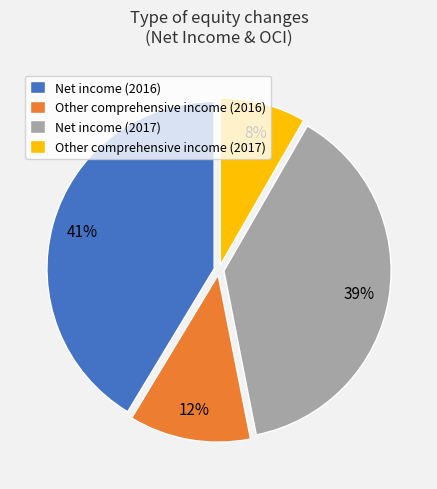

What percentage is the Other comprehensive income (2017) slice, to the nearest percent?

8%